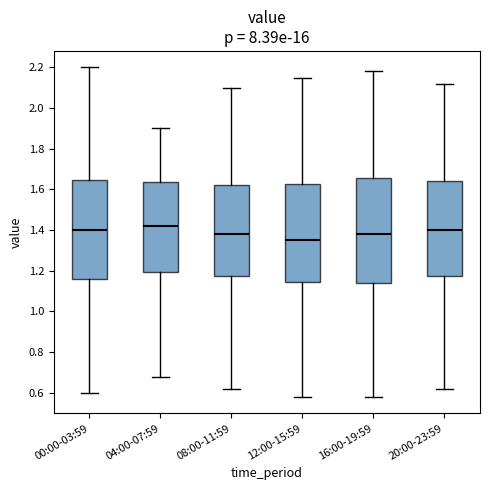

Reading left to right, read every box against the y-axis: the position of its median line, the range the box covers, and the ends of its whiskers. The values are not printed on the chart, so give them approximately, as read against the axis.

00:00-03:59: median 1.40, box 1.16 to 1.64, whiskers 0.60 to 2.20
04:00-07:59: median 1.42, box 1.20 to 1.64, whiskers 0.68 to 1.90
08:00-11:59: median 1.38, box 1.18 to 1.62, whiskers 0.62 to 2.10
12:00-15:59: median 1.36, box 1.14 to 1.62, whiskers 0.58 to 2.16
16:00-19:59: median 1.38, box 1.14 to 1.66, whiskers 0.58 to 2.18
20:00-23:59: median 1.40, box 1.18 to 1.64, whiskers 0.62 to 2.12